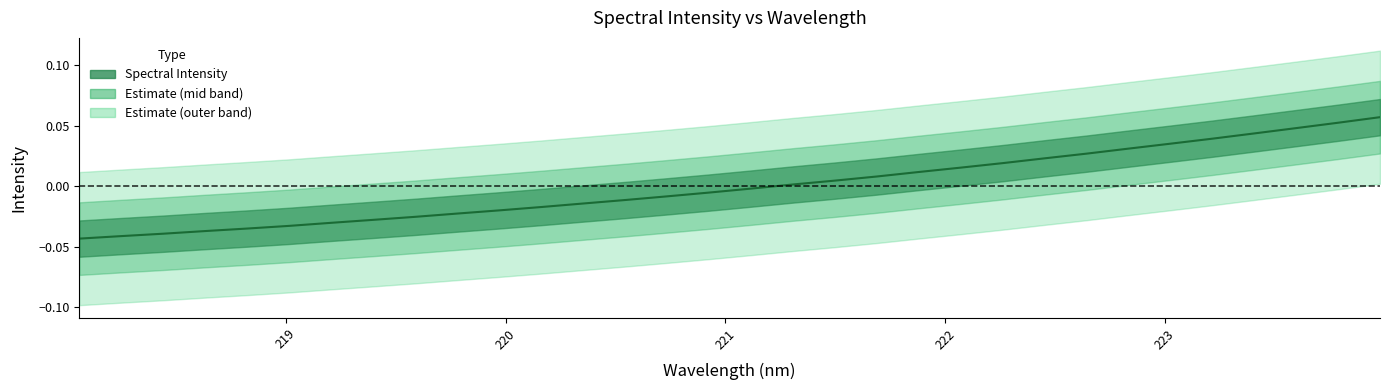

Rank the categories by value from lowest to highest.

218.0596, 218.2508, 218.442, 218.6332, 218.8244, 219.0156, 219.2067, 219.3979, 219.589, 219.7801, 219.9712, 220.1623, 220.3533, 220.5444, 220.7354, 220.9264, 221.1174, 221.3083, 221.4993, 221.6902, 221.8812, 222.0721, 222.263, 222.4538, 222.6447, 222.8355, 223.0264, 223.2172, 223.408, 223.5987, 223.7895, 223.9802